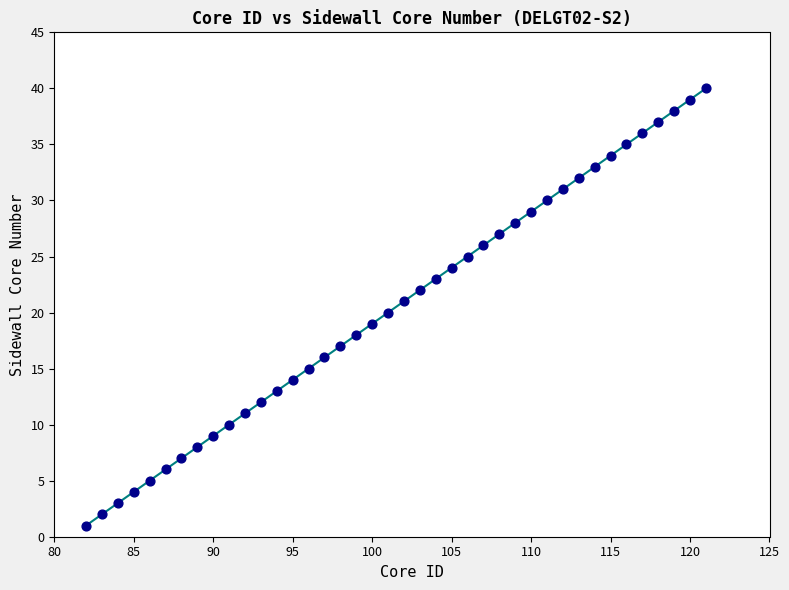

What is the range of Y values (max minus min)?

39